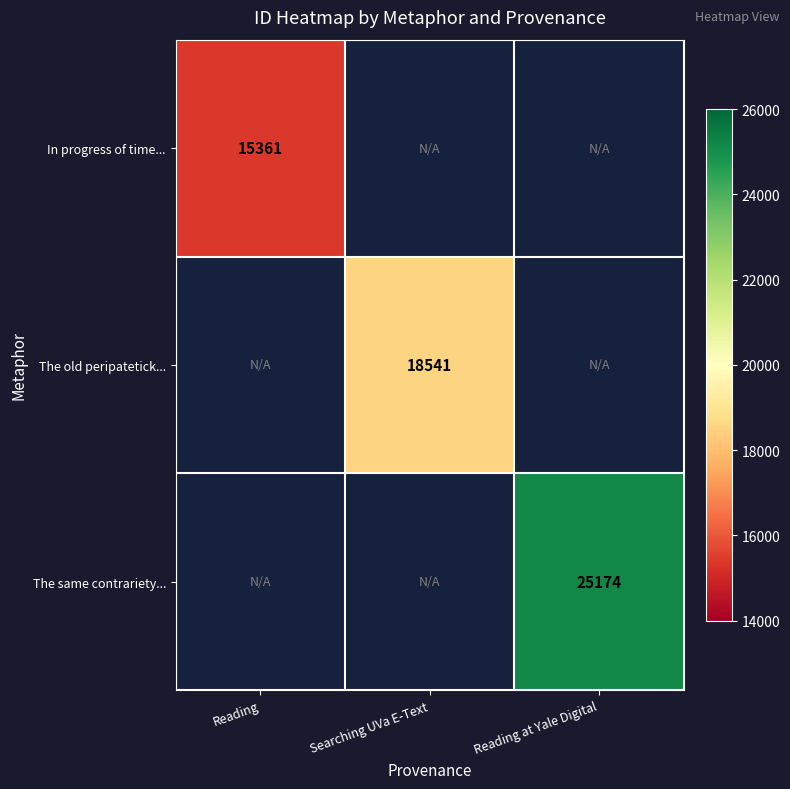

The The same contrariety... series shows 5268 at Reading at Yale Digital. True or false?

False